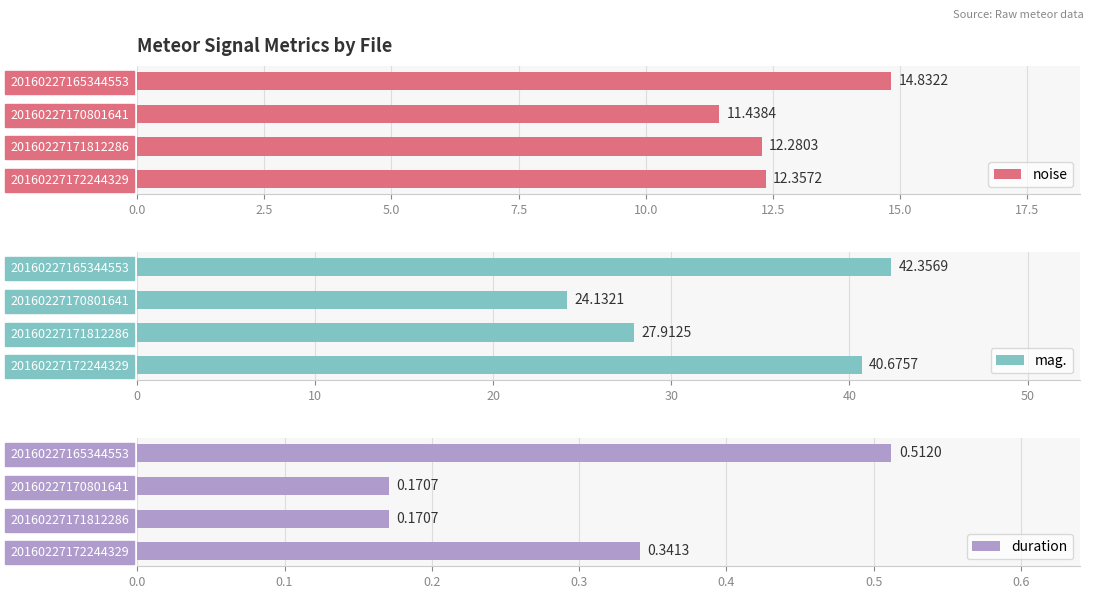

What is the average value of the noise series?

12.7